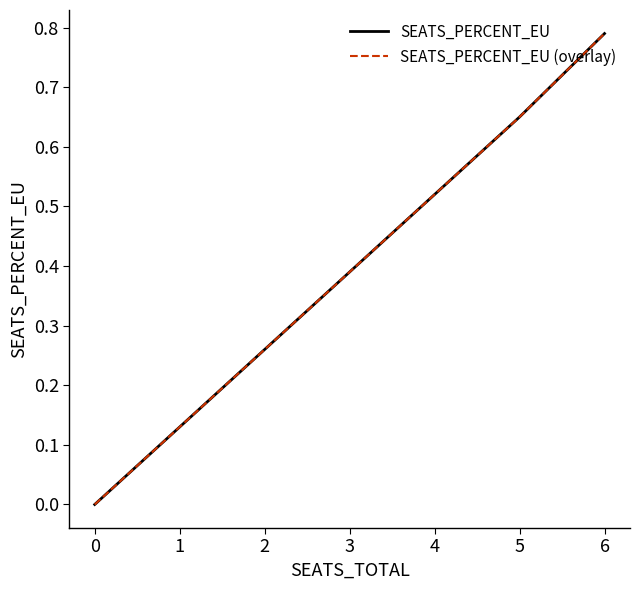

Between 0 and 5, which series saw the biggest shift?

SEATS_PERCENT_EU